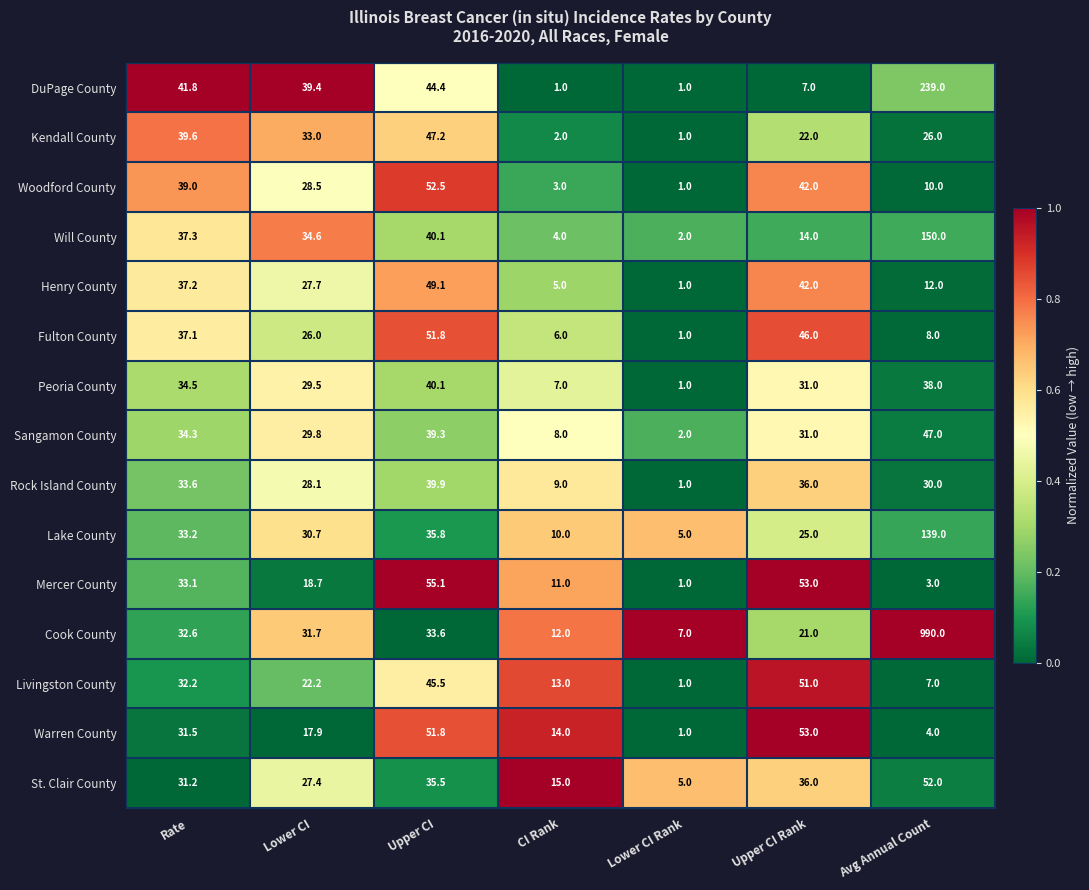

At which category is the sum across all series the highest?

Avg Annual Count